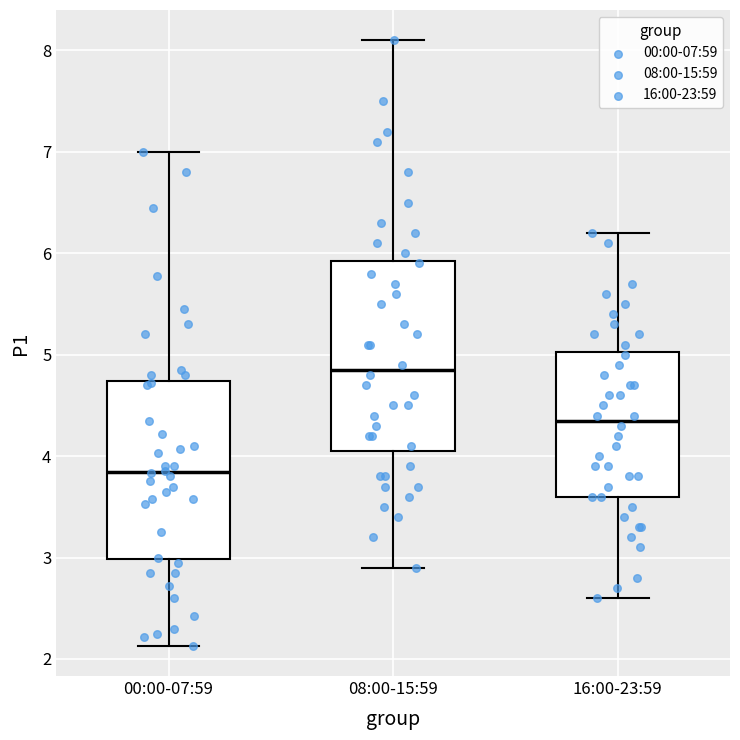

Where does the upper whisker of the box for 08:00-15:59 end on the y-axis? The values are not printed on the chart, so give them approximately, as read against the axis.

8.1